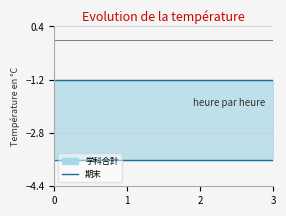

Which series has the widest spread of values?

学科合計_line